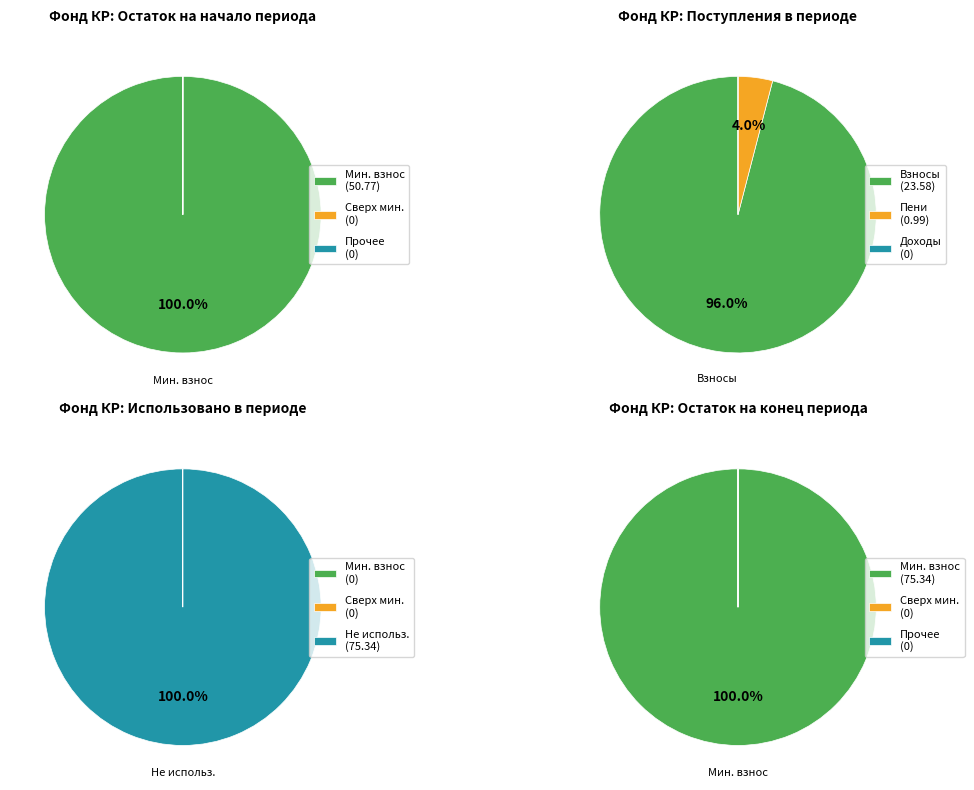

Count the number of slices in the pie.

4